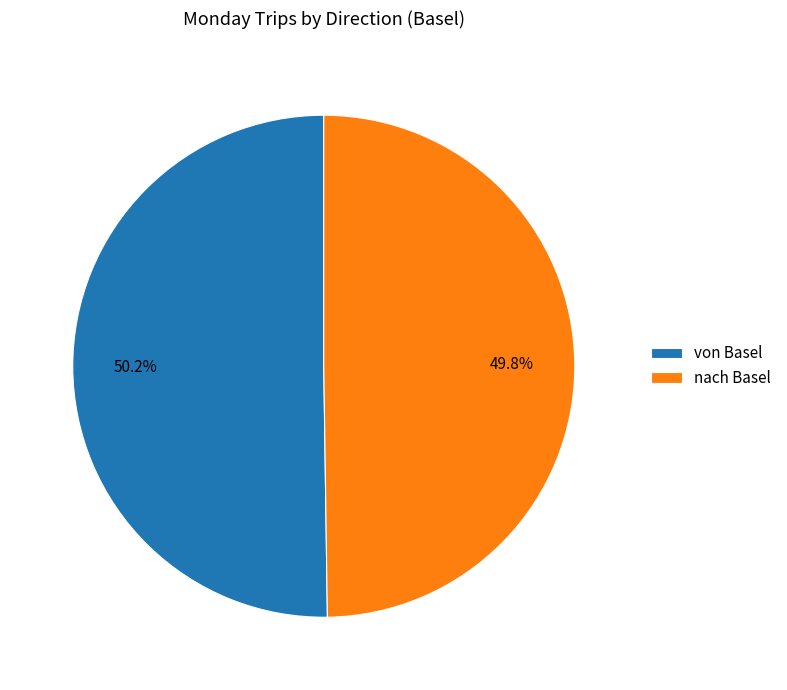

The von Basel slice represents 58% of the pie. True or false?

False